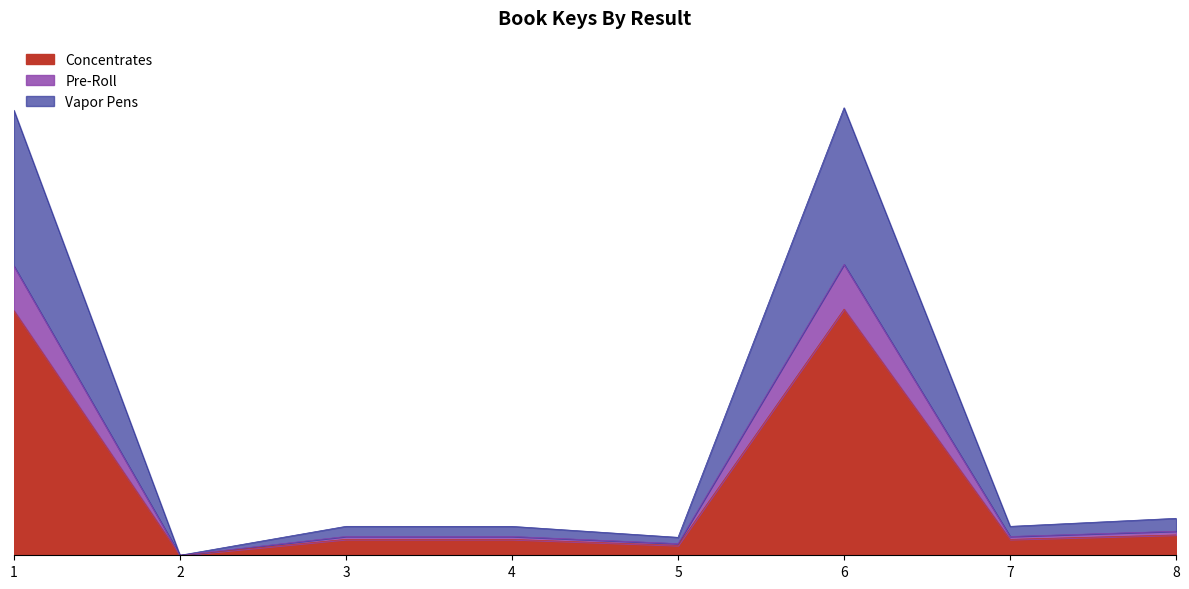

How many categories are shown in the chart?

8